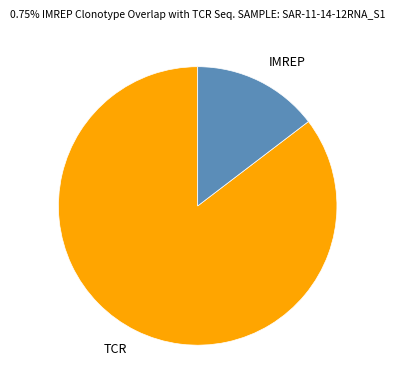

Which has a higher value, IMREP or TCR?

TCR